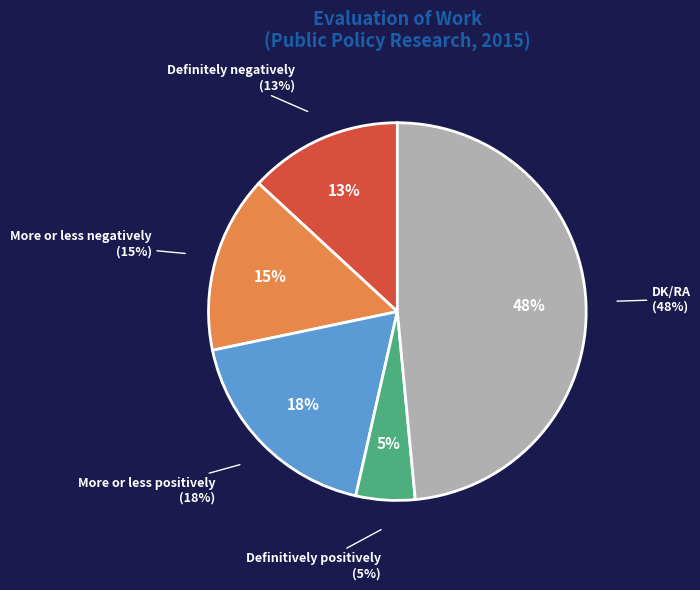

Is it true that Definitely negatively is 5% of the pie?

False